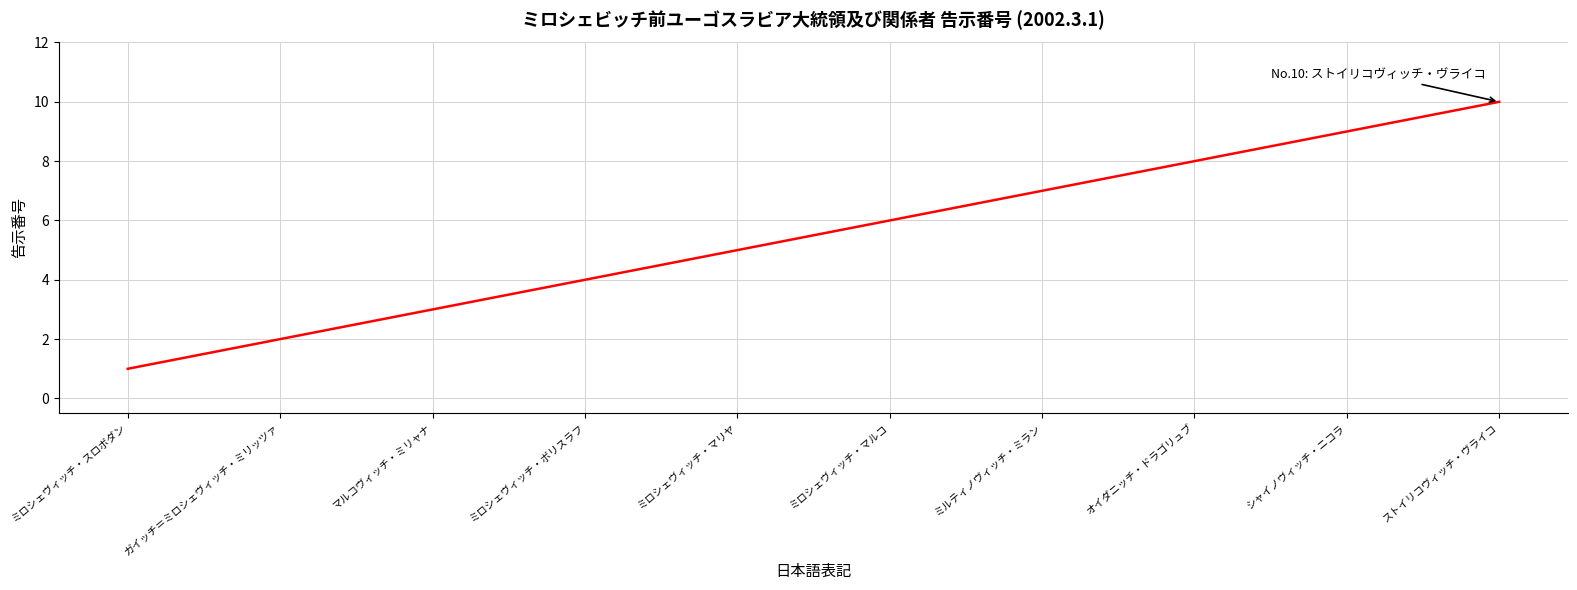

What is the sum of all values?

55